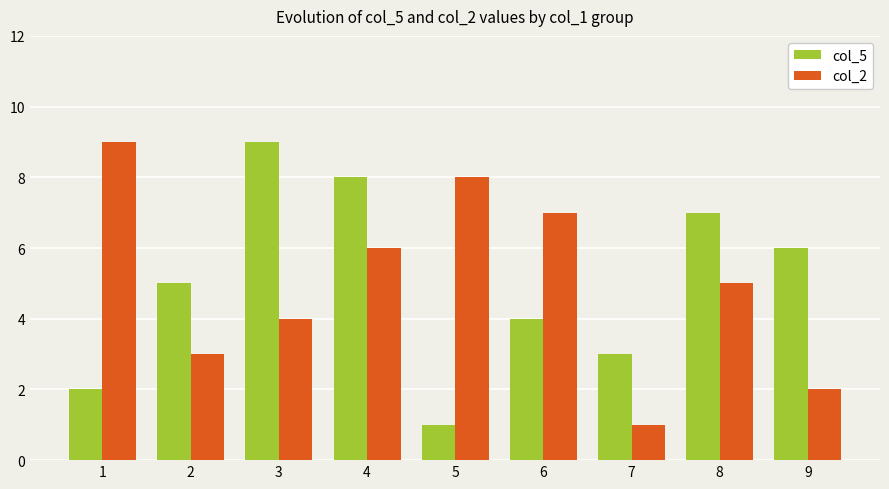

How many groups of bars are there?

9